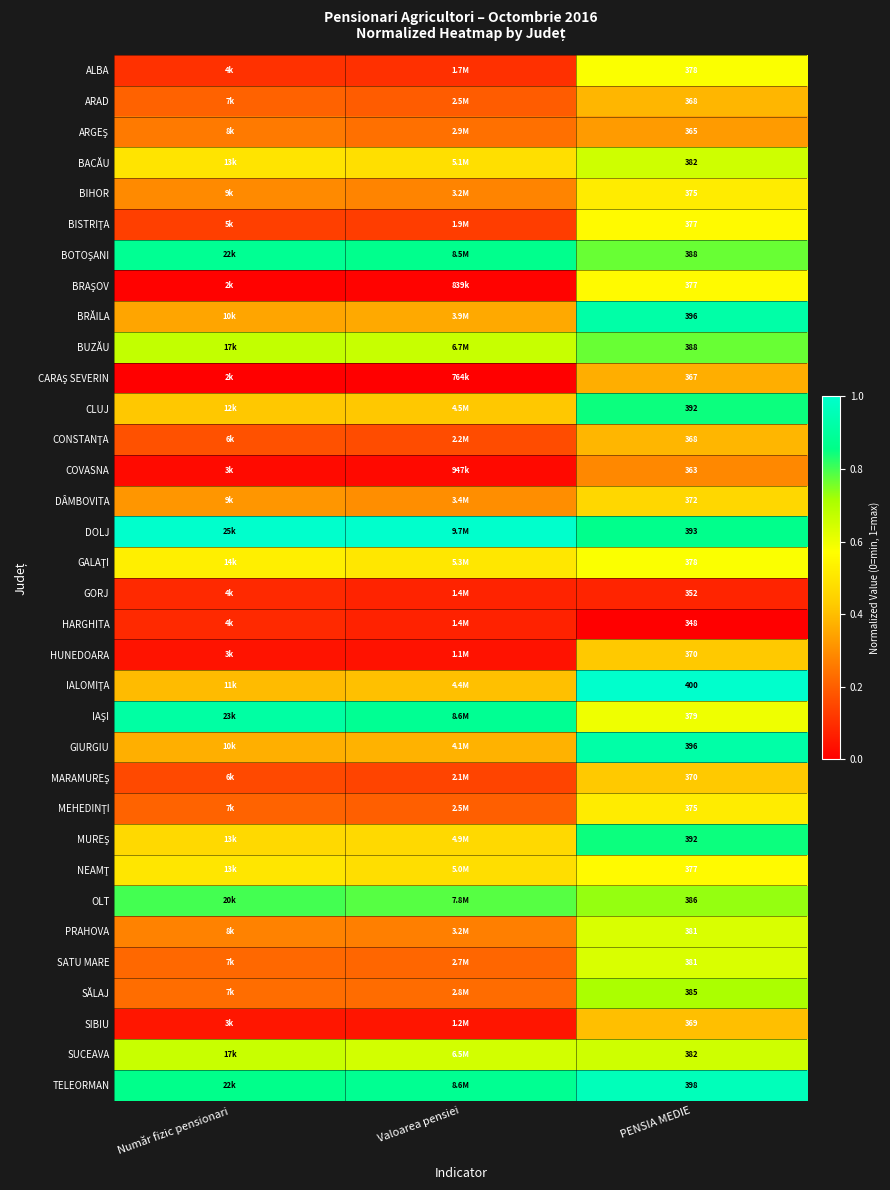

Where is ALBA nearest to the value 0?

Valoarea pensiei